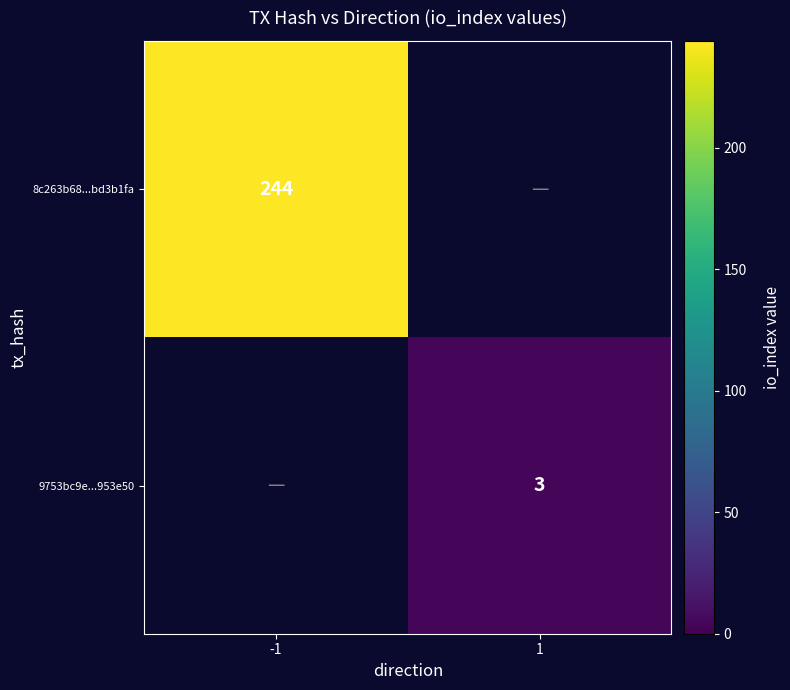

True or false: 9753bc9e...953e50 has a value of 5 at 1.

False